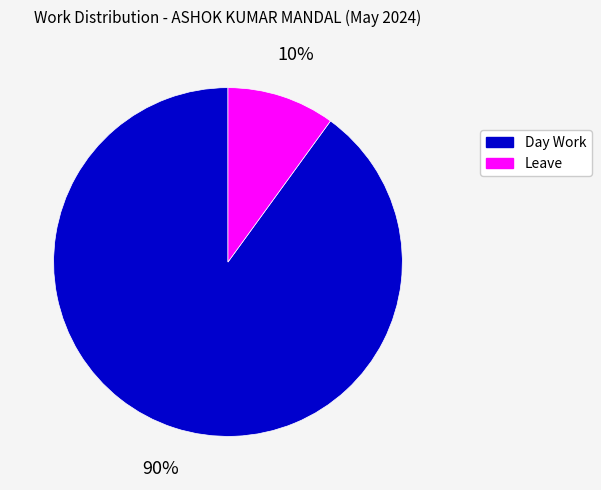

How many segments does this pie chart have?

2